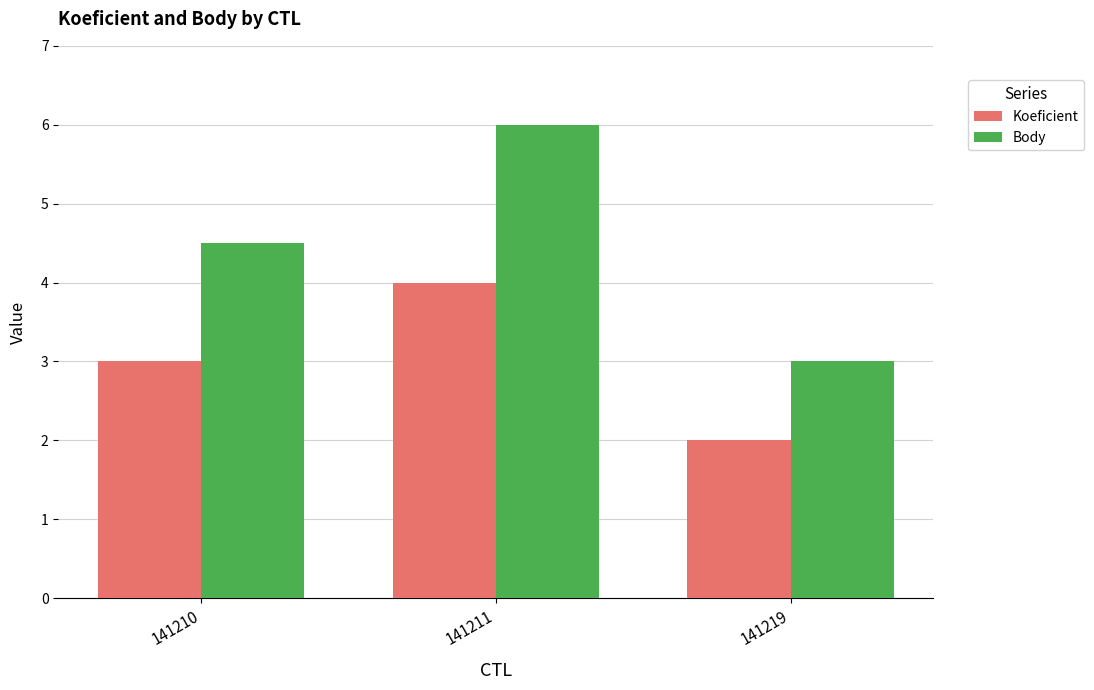

What is the value of the Body bar at the 2nd from the left?

6.0